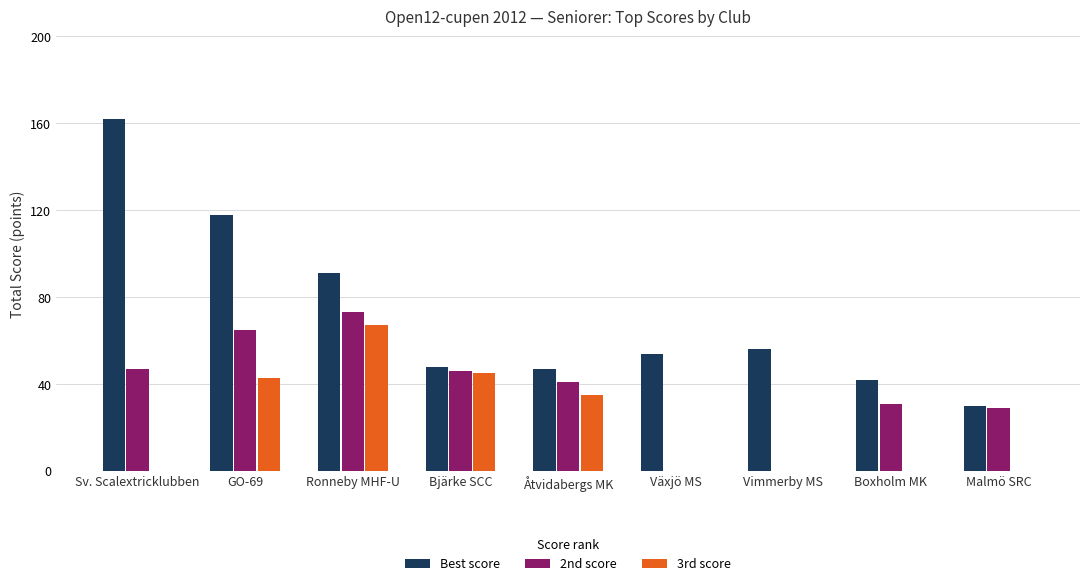

What is the total value across all series at Sv. Scalextricklubben?

209